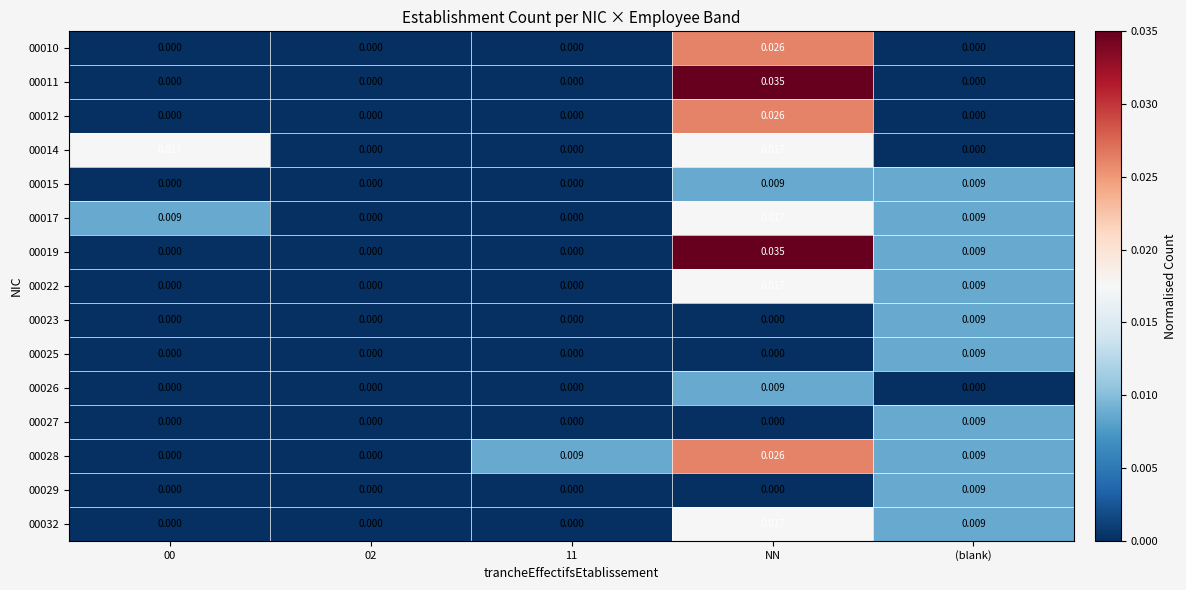

Is the value of 00017 at (blank) greater than the value of 00022 at 02?

Yes